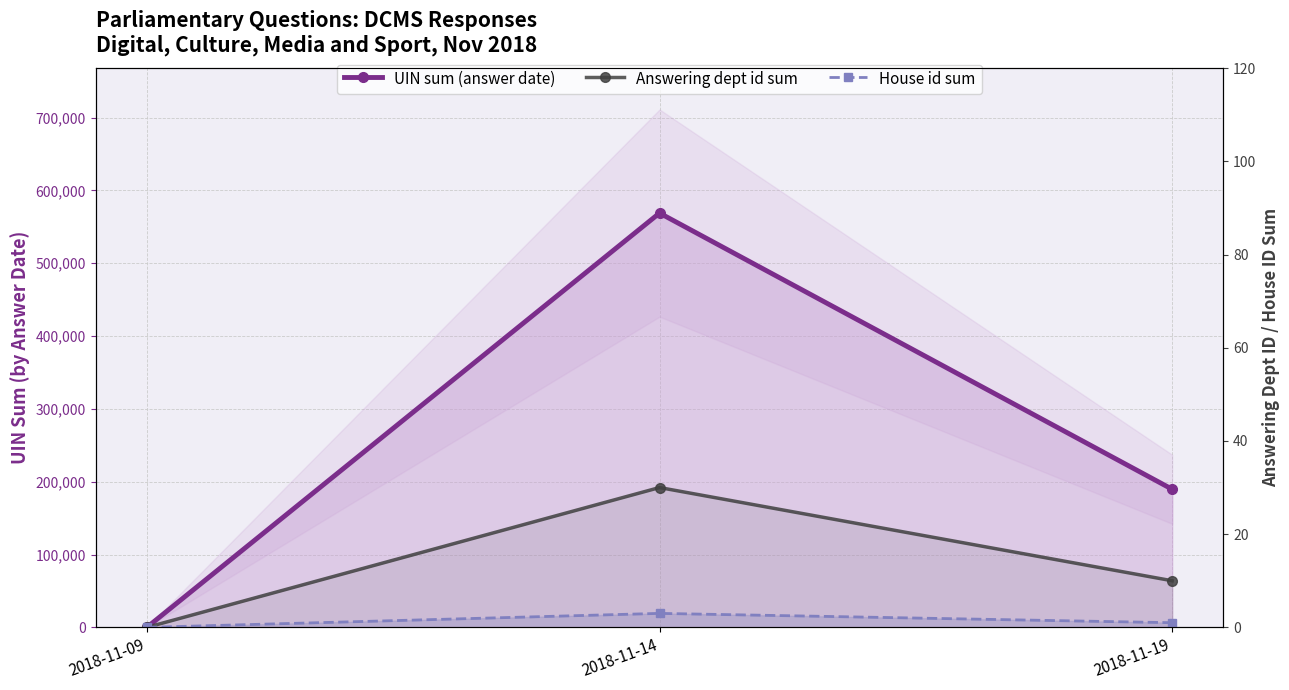

What is the sum of all House id sum values?

4